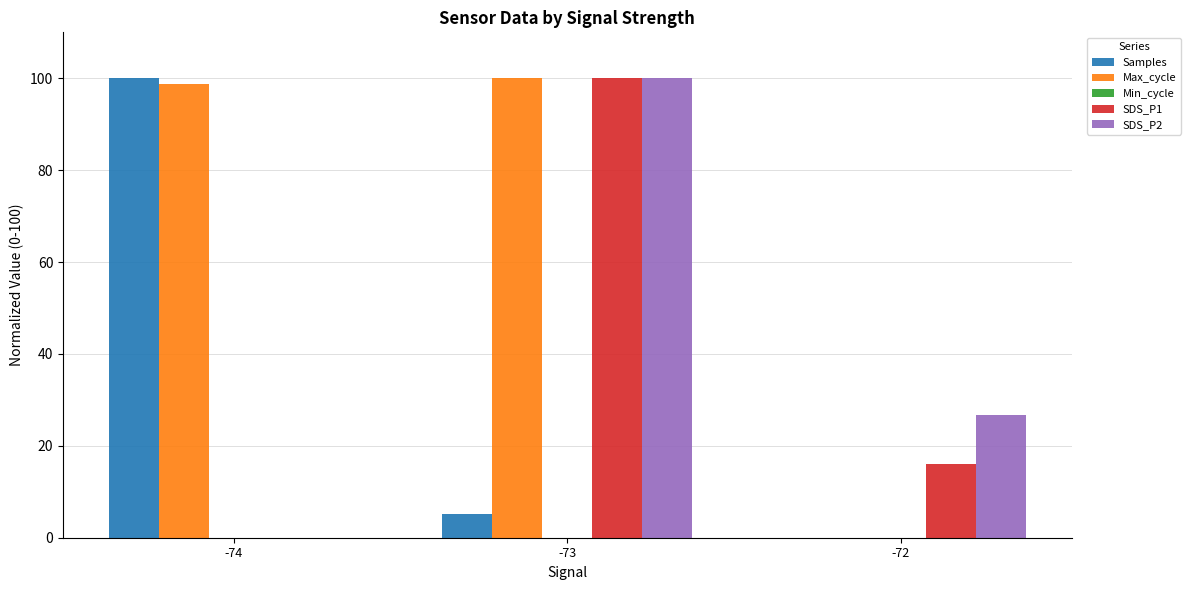

Between -73 and -72, which series saw the biggest shift?

Max_cycle